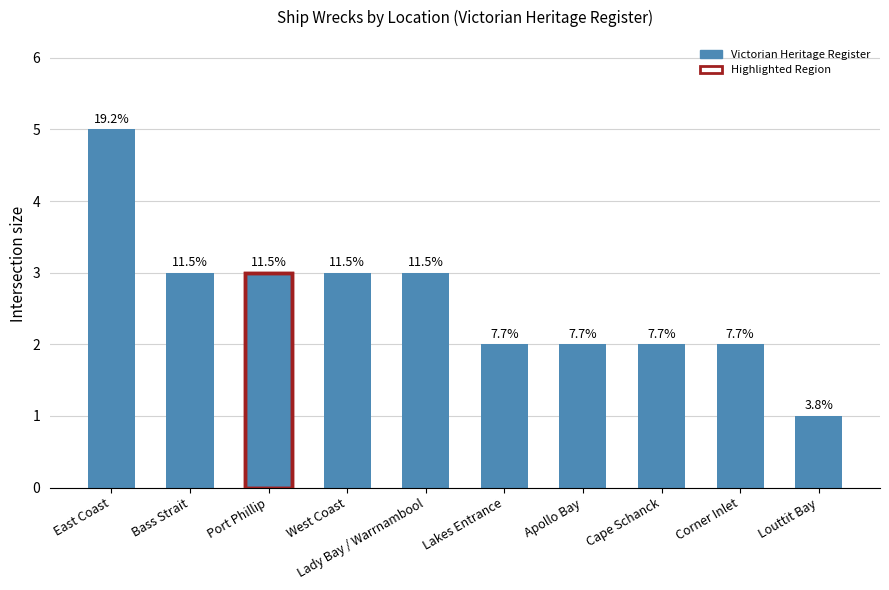

How many bars are there in total?

10